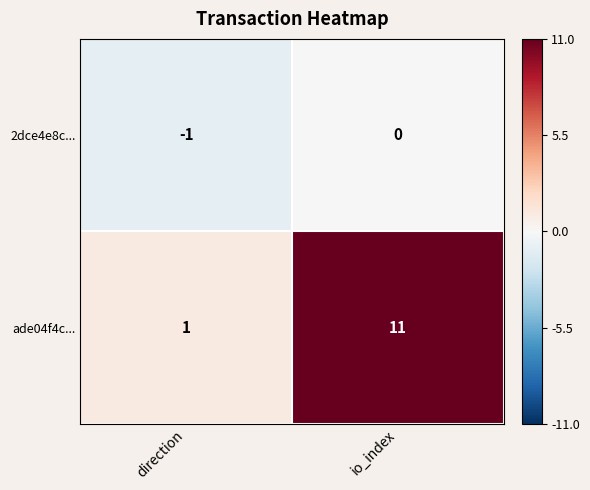

Count the number of data series in this chart.

2